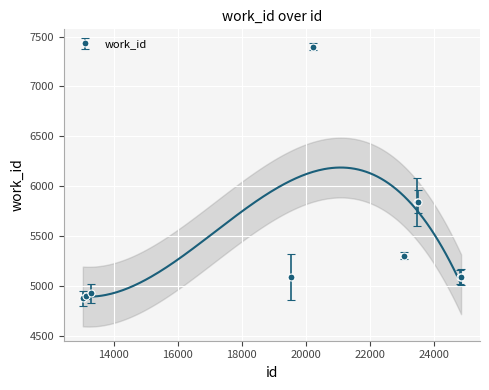

True or false: there are more than 0 points higher than both neighbors.

True